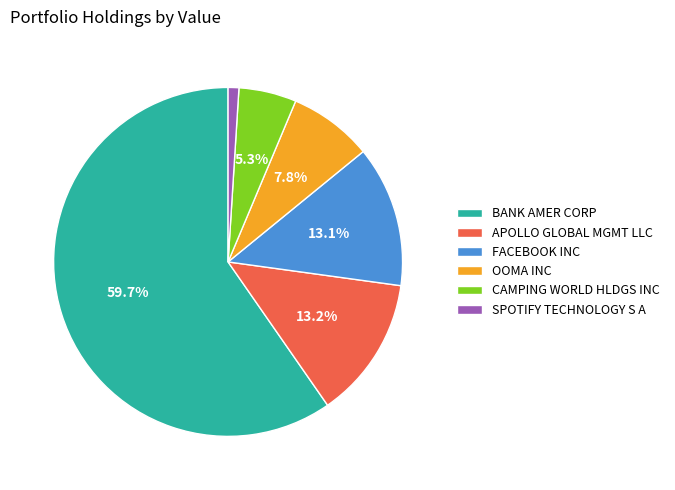

Combined, do BANK AMER CORP and CAMPING WORLD HLDGS INC account for over 50%?

Yes